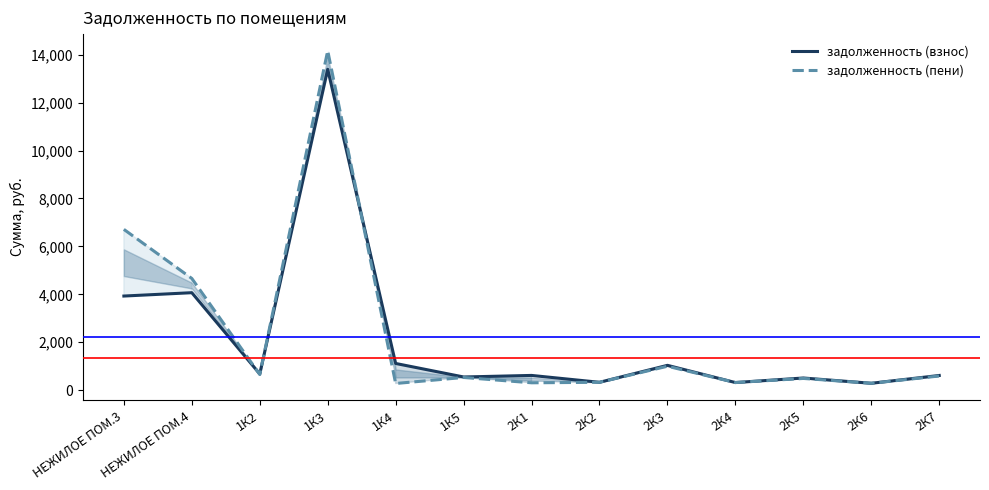

How many intersections are there between задолженность (взнос) and задолженность (пени)?

3